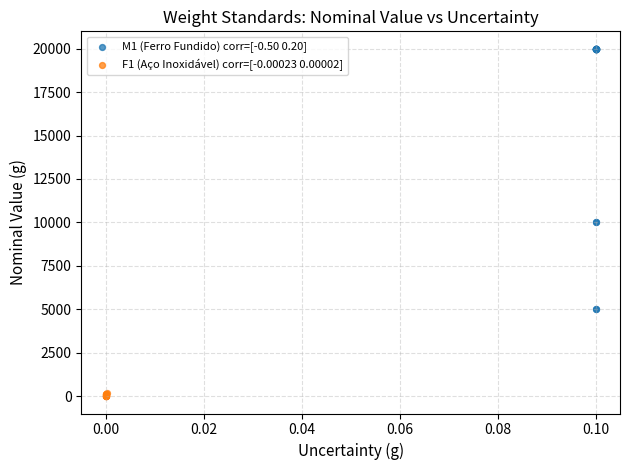

Which series reaches the minimum Y coordinate?

F1 (Aço Inoxidável) corr=[-0.00023 0.00002]